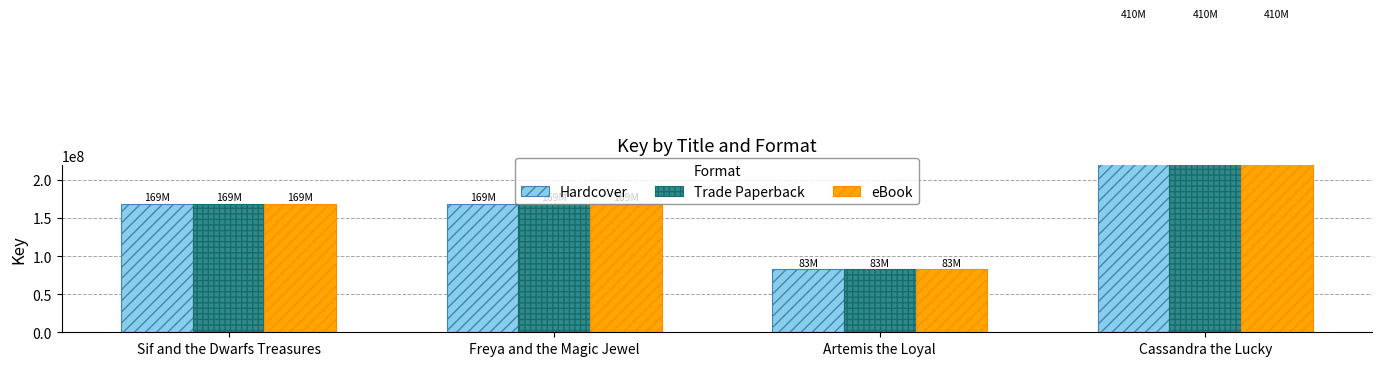

What is the difference between the maximum and minimum values in the Hardcover series?

326937743